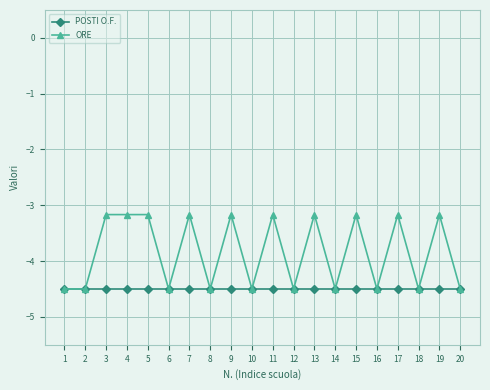

Reading right to left, what are all the values shown in this chart?

POSTI O.F.: 20=-4.5	19=-4.5	18=-4.5	17=-4.5	16=-4.5	15=-4.5	14=-4.5	13=-4.5	12=-4.5	11=-4.5	10=-4.5	9=-4.5	8=-4.5	7=-4.5	6=-4.5	5=-4.5	4=-4.5	3=-4.5	2=-4.5	1=-4.5
ORE: 20=-4.5	19=-3.2	18=-4.5	17=-3.2	16=-4.5	15=-3.2	14=-4.5	13=-3.2	12=-4.5	11=-3.2	10=-4.5	9=-3.2	8=-4.5	7=-3.2	6=-4.5	5=-3.2	4=-3.2	3=-3.2	2=-4.5	1=-4.5